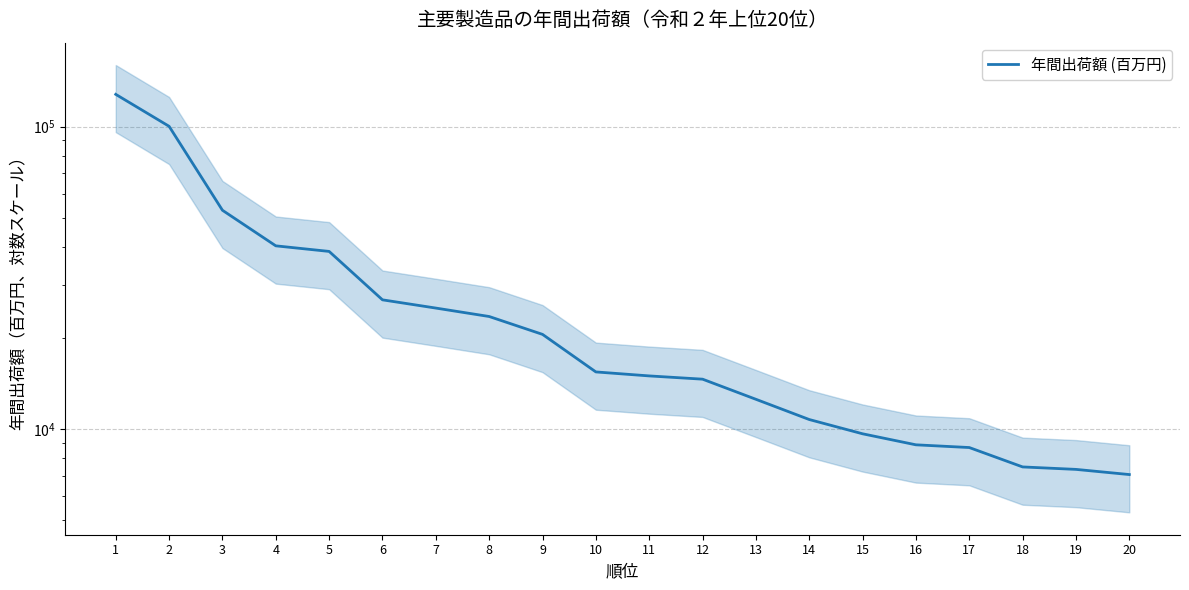

Is it true that the value at 18 is 5023?

False